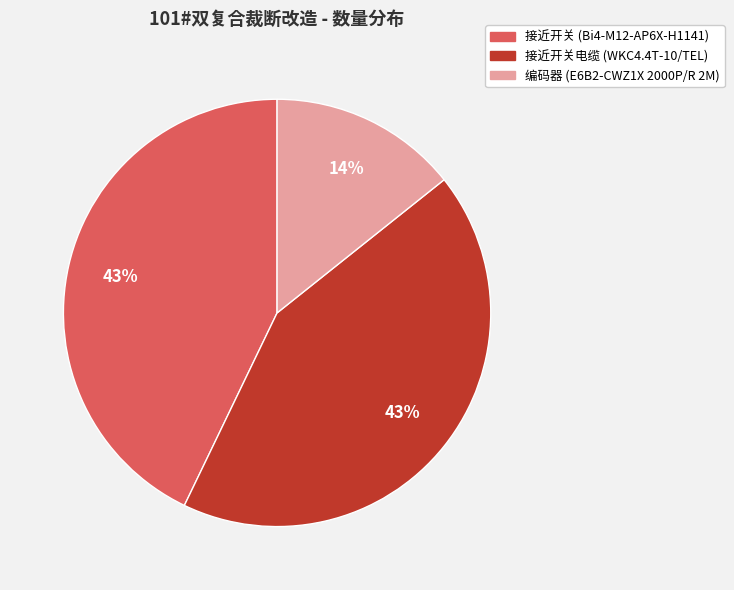

Which category has the smallest portion of the pie?

编码器 (E6B2-CWZ1X 2000P/R 2M)